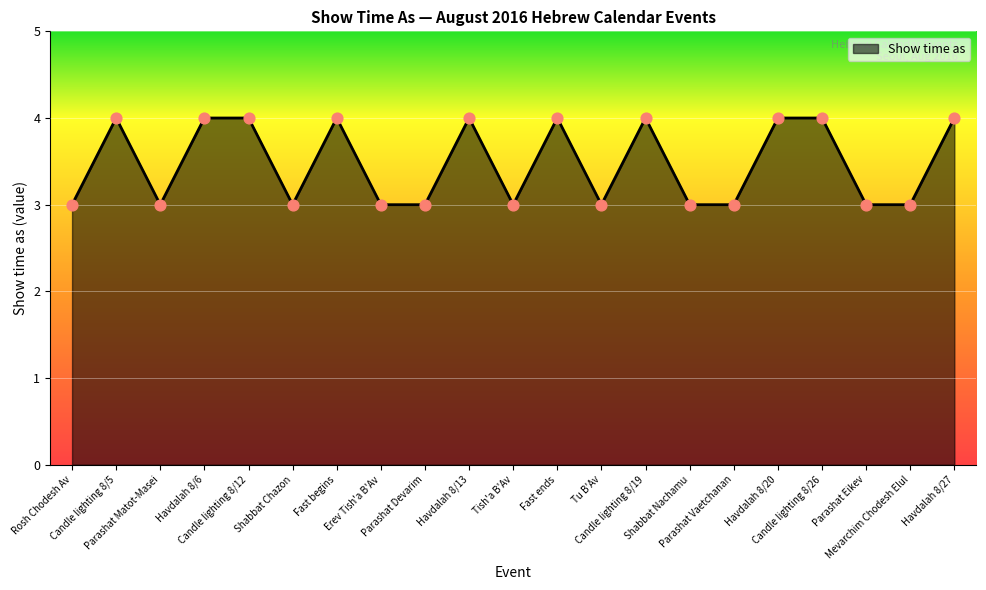

What is the ratio of the value at Fast ends to the value at Havdalah 8/27?

1.0